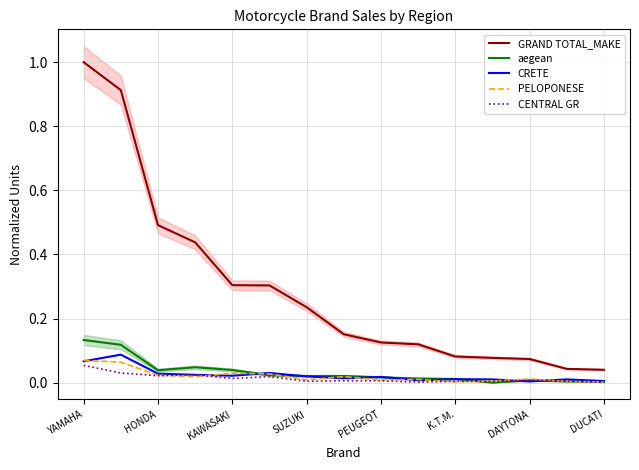

True or false: PELOPONESE and GRAND TOTAL_MAKE intersect in this chart.

False